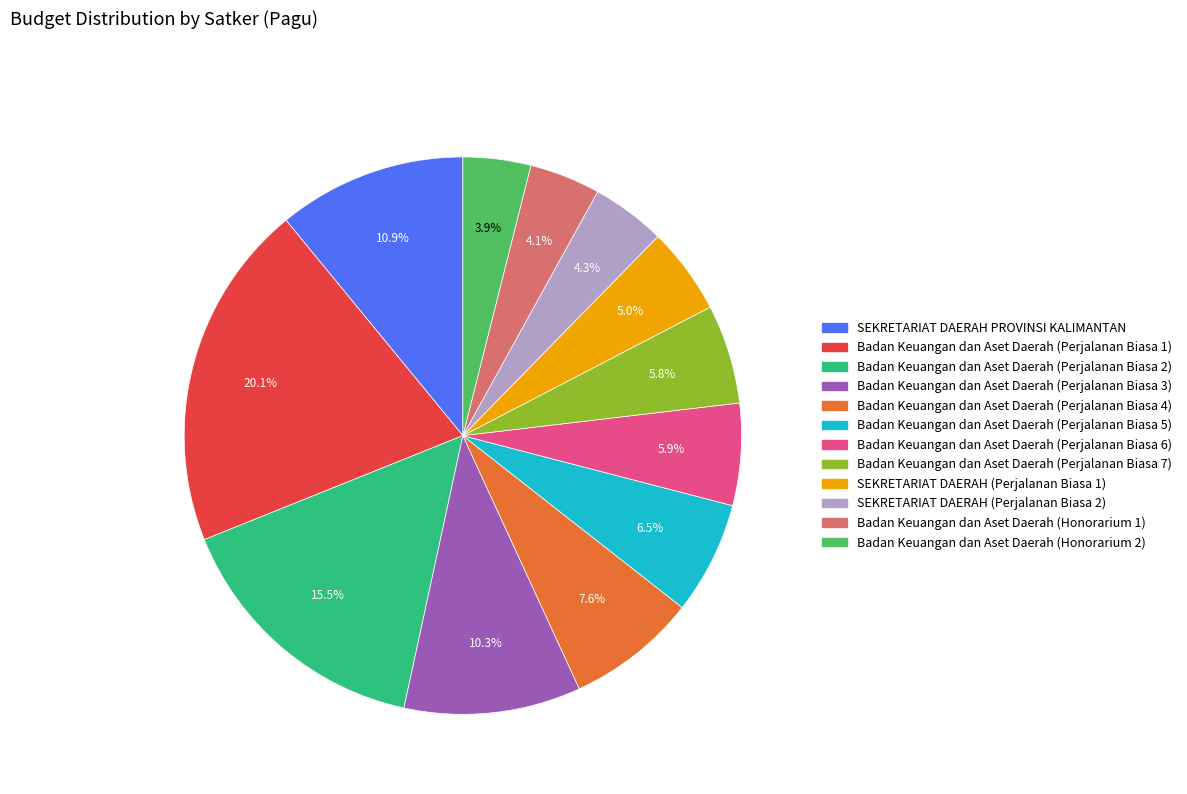

Does Badan Keuangan dan Aset Daerah (Honorarium 1) account for over 50% of the chart?

No